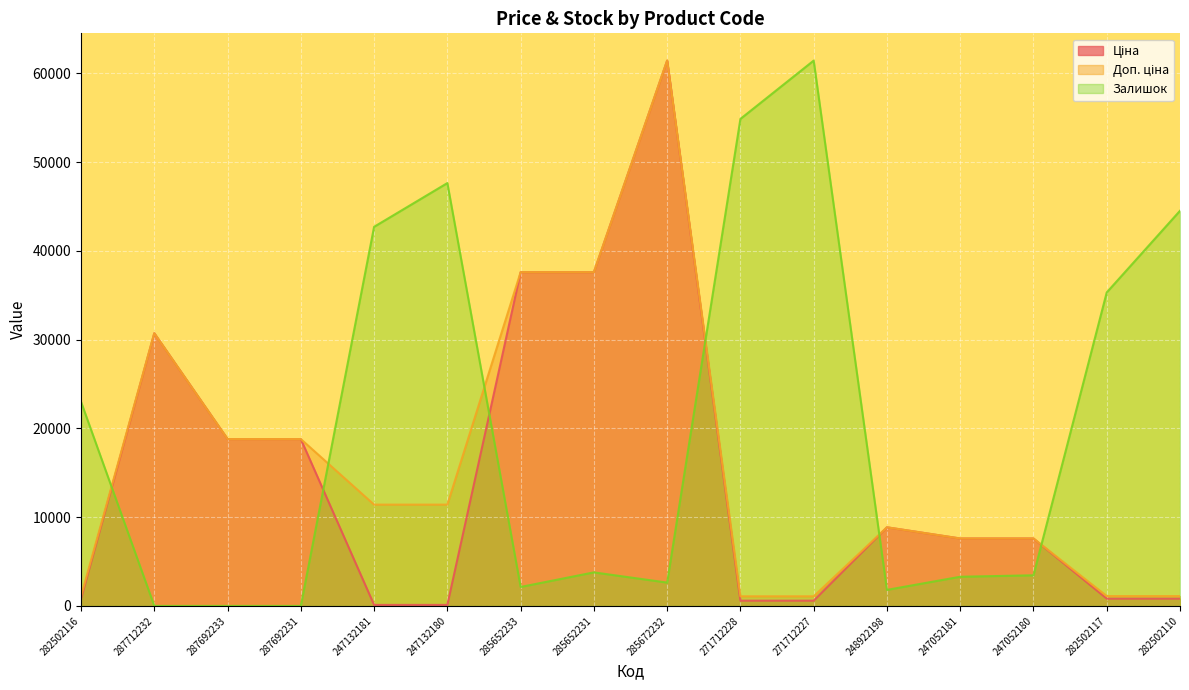

Rank the series by their average value, from highest to lowest.

Залишок, Доп. ціна, Ціна